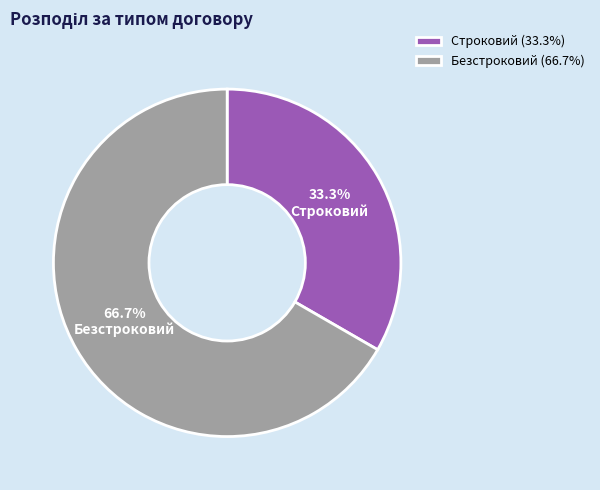

What percentage do Строковий and Безстроковий together represent?

100.0%